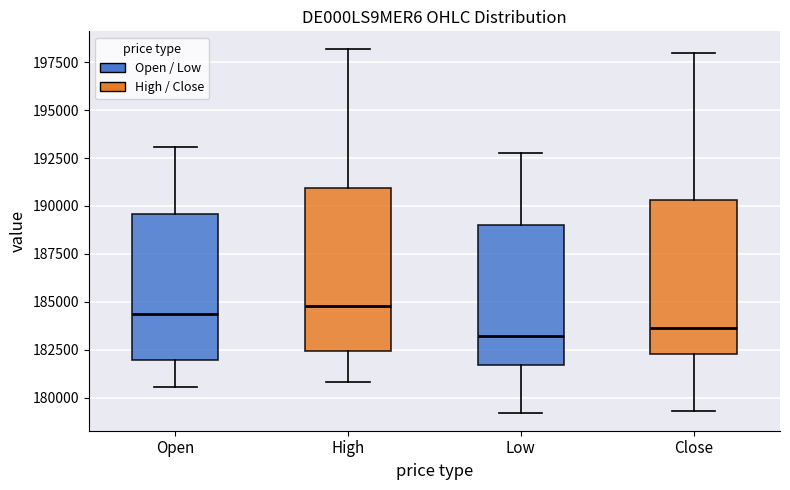

Reading left to right, read every box against the y-axis: the position of its median line, the range the box covers, and the ends of its whiskers. The values are not printed on the chart, so give them approximately, as read against the axis.

Open: median 184500, box 182000 to 189500, whiskers 180500 to 193000
High: median 185000, box 182500 to 191000, whiskers 181000 to 198000
Low: median 183000, box 181500 to 189000, whiskers 179000 to 193000
Close: median 183500, box 182500 to 190500, whiskers 179500 to 198000